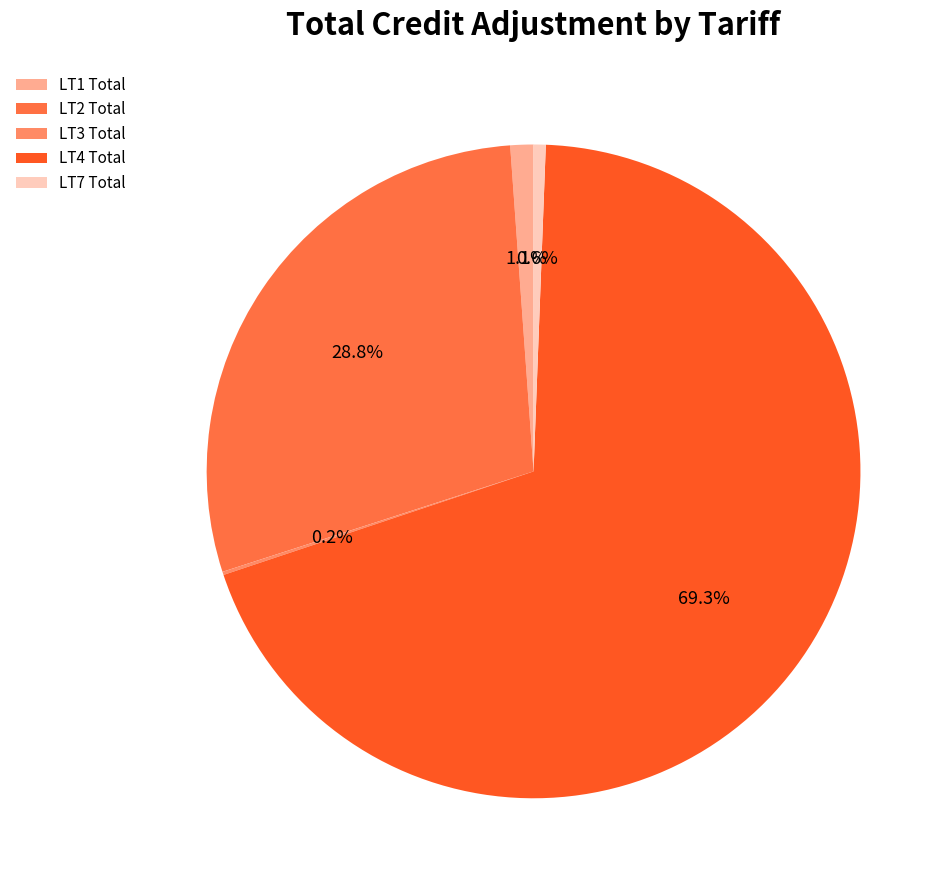

Is it true that LT4 Total is 69% of the pie?

True